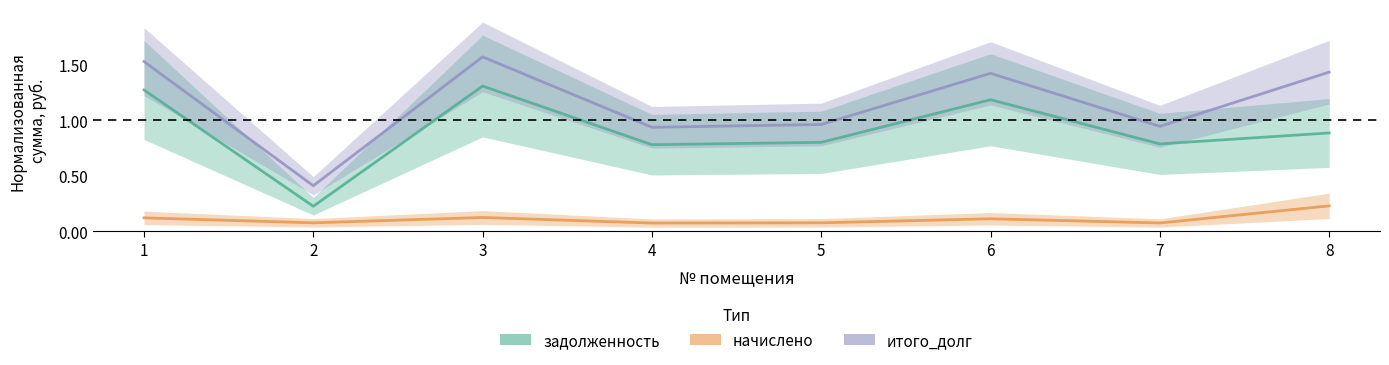

Reading right to left, what are all the values shown in this chart?

задолженность: 8=0.9	7=0.8	6=1.2	5=0.8	4=0.8	3=1.3	2=0.2	1=1.3
начислено: 8=0.2	7=0.1	6=0.1	5=0.1	4=0.1	3=0.1	2=0.1	1=0.1
итого_долг: 8=1.4	7=0.9	6=1.4	5=1.0	4=0.9	3=1.6	2=0.4	1=1.5